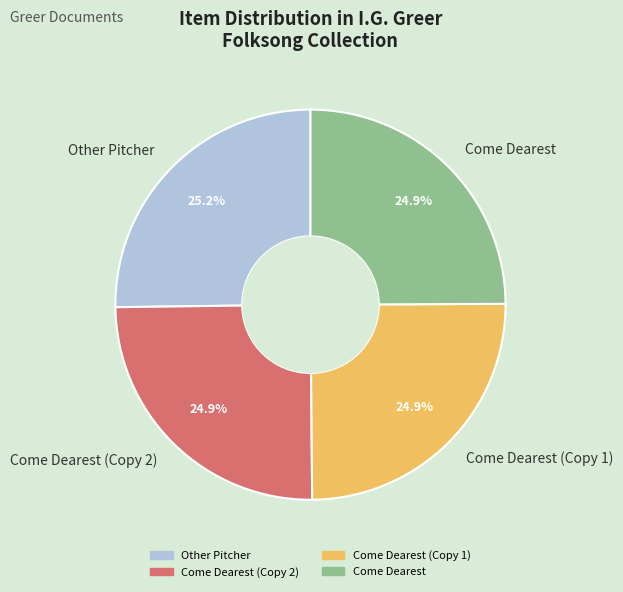

Approximately how many times larger is the value at Come Dearest (Copy 1) compared to Come Dearest (Copy 2)?

1.0